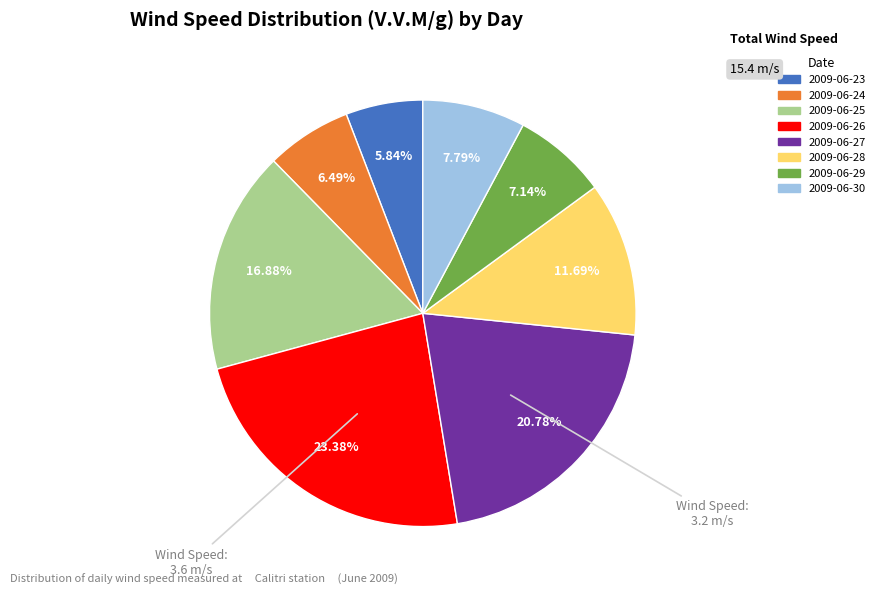

How many segments does this pie chart have?

8